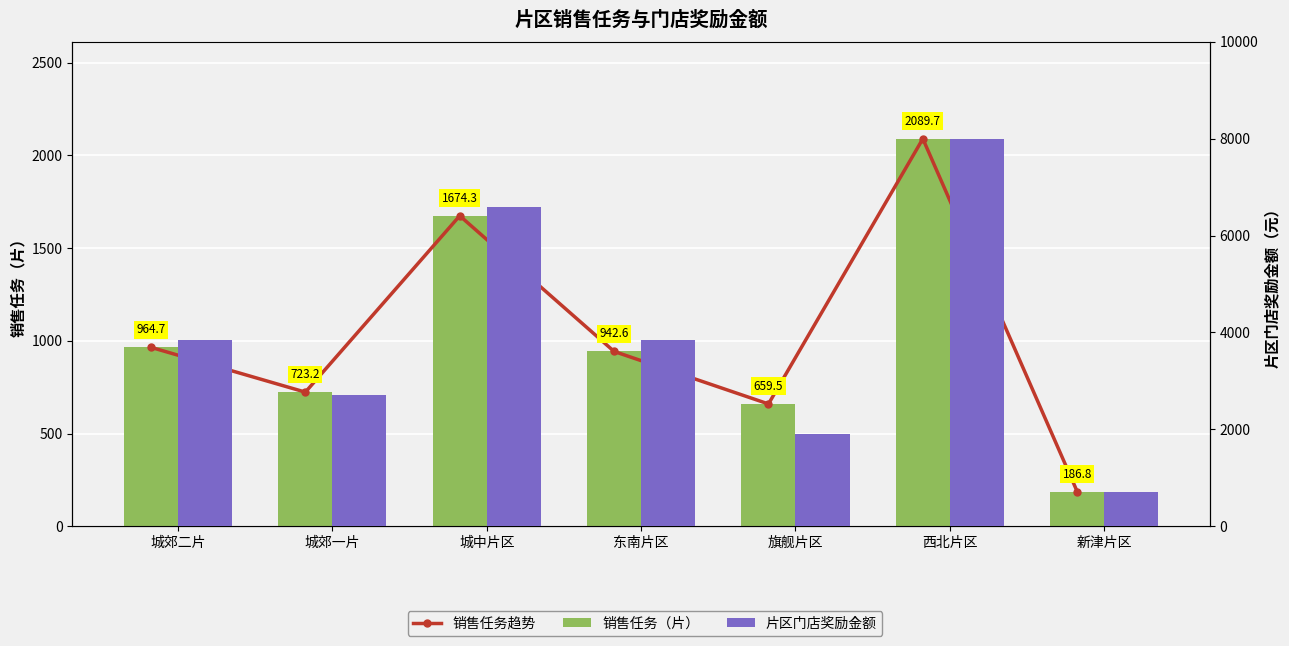

What is the difference between the maximum and minimum values in the 销售任务趋势 series?

1903.0